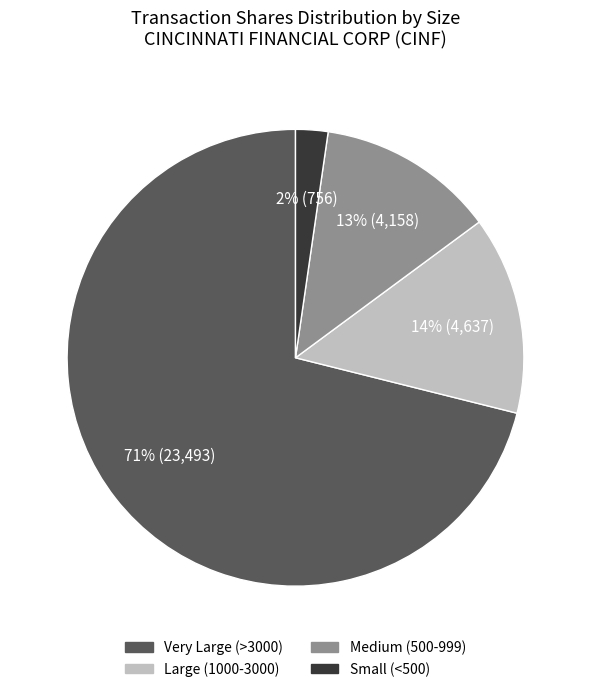

Does any single category account for the majority?

Yes